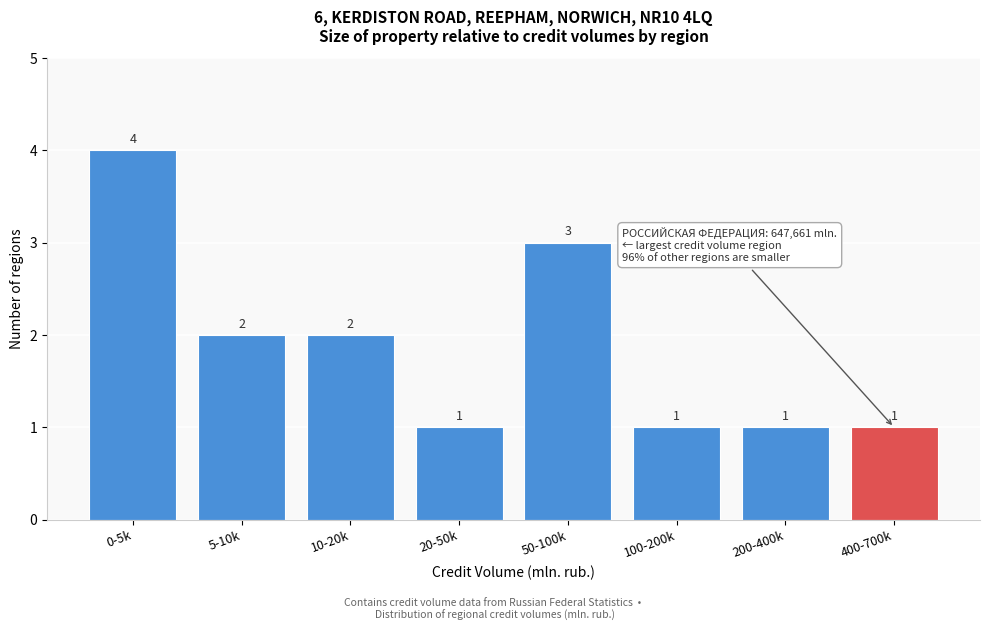

Reading right to left, extract all data points from this chart.

400-700k=1	200-400k=1	100-200k=1	50-100k=3	20-50k=1	10-20k=2	5-10k=2	0-5k=4